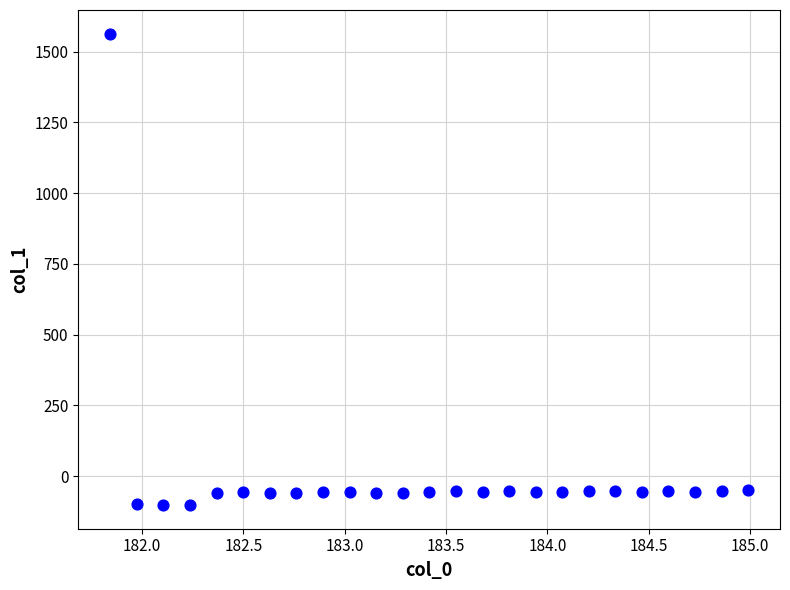

What is the range of X values (max minus min)?

3.1